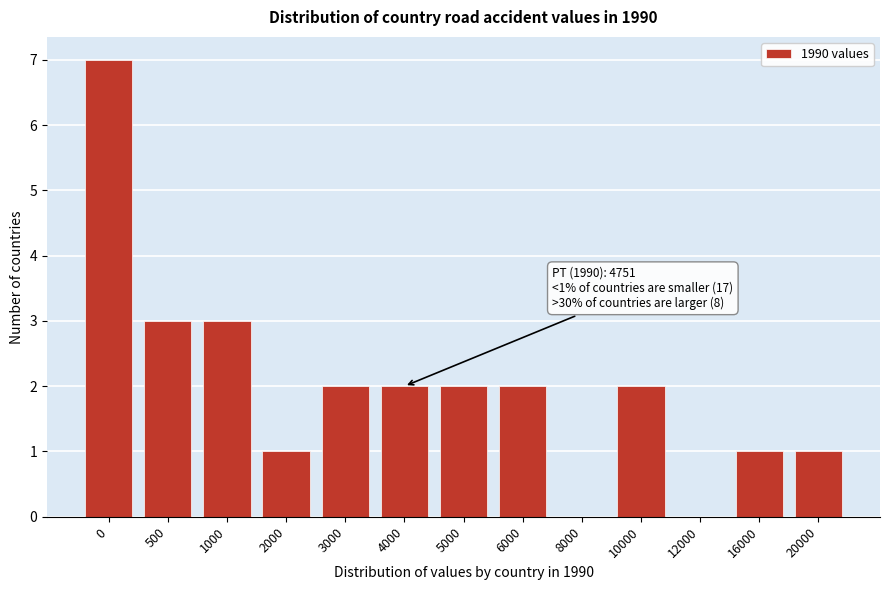

Reading left to right, extract all data points from this chart.

0=7	500=3	1000=3	2000=1	3000=2	4000=2	5000=2	6000=2	8000=0	10000=2	12000=0	16000=1	20000=1